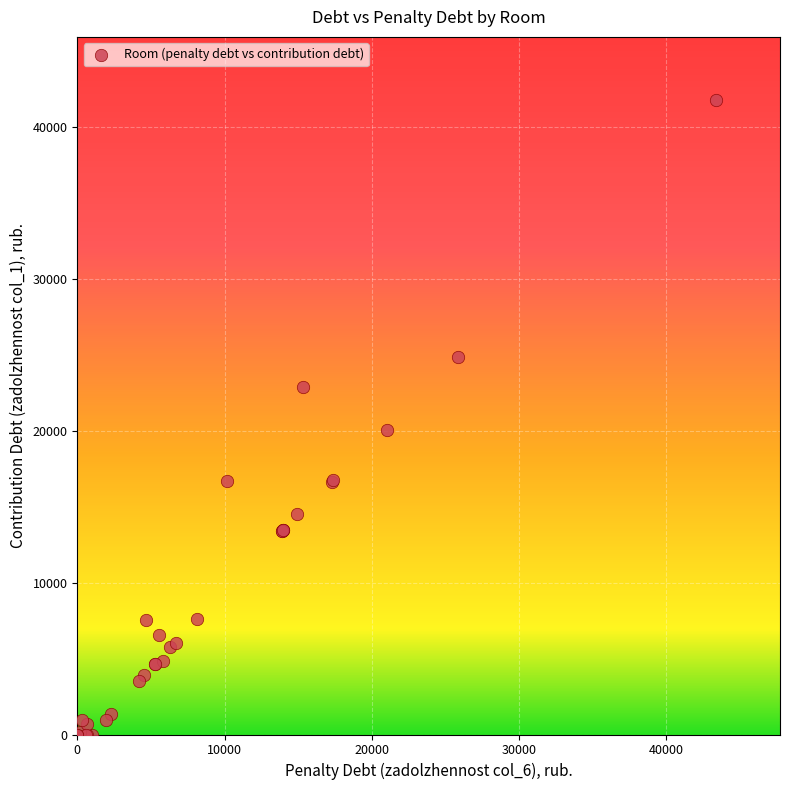

What Y value in the scatter plot is closest to 20865?

20055.9